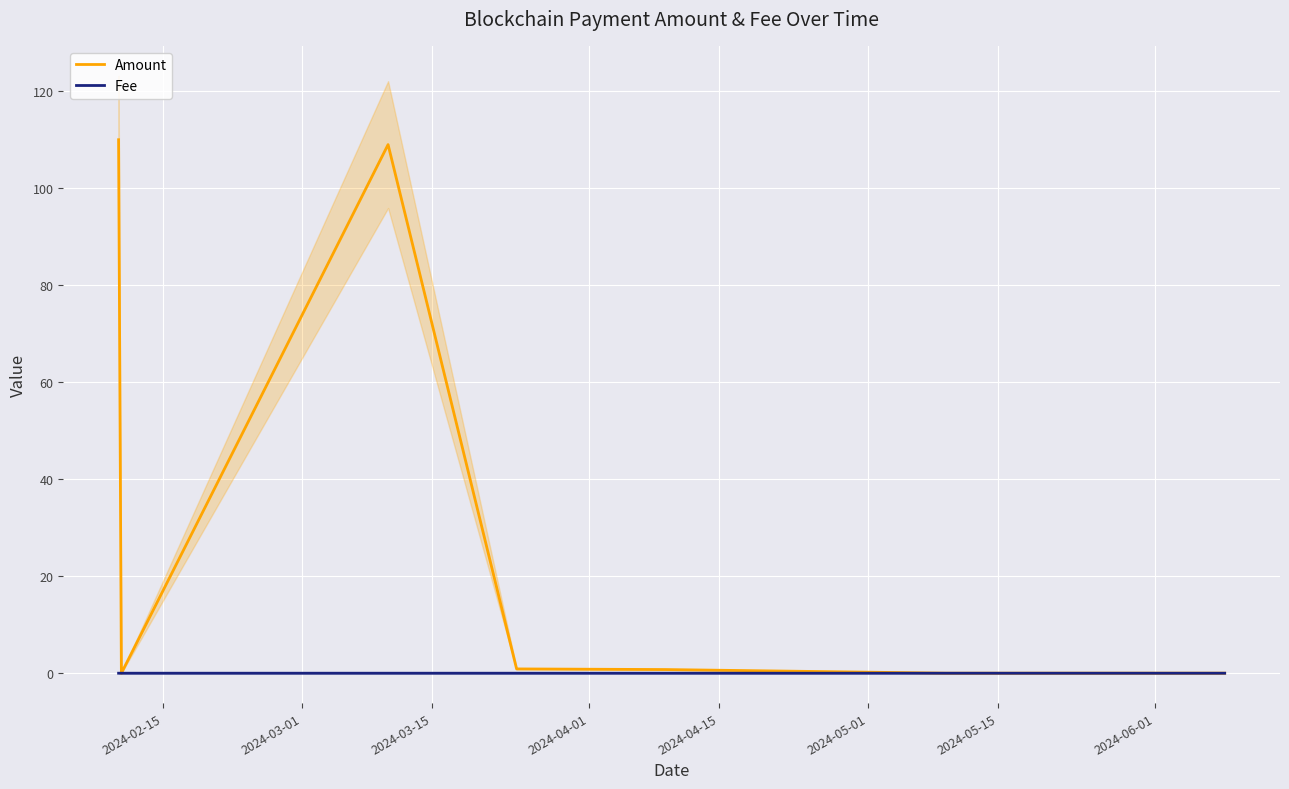

Rank the series by their average value, from highest to lowest.

Amount, Fee